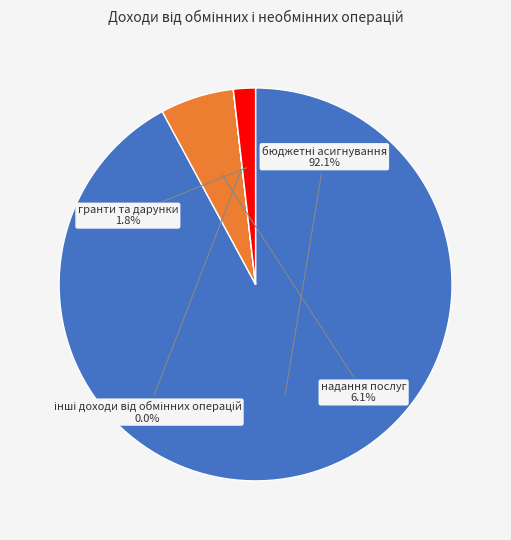

Is there a majority slice in this chart?

Yes